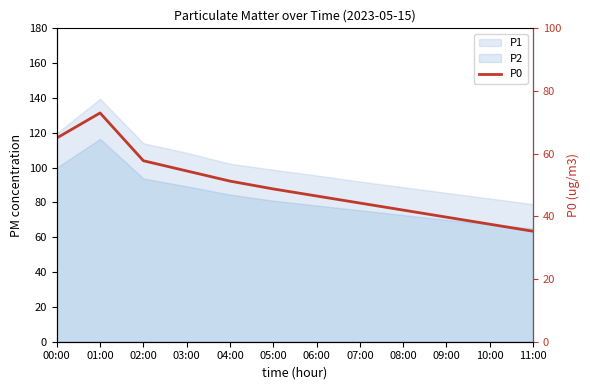

Rank the categories by value from highest to lowest.

01:00, 00:00, 02:00, 03:00, 04:00, 05:00, 06:00, 07:00, 08:00, 09:00, 10:00, 11:00